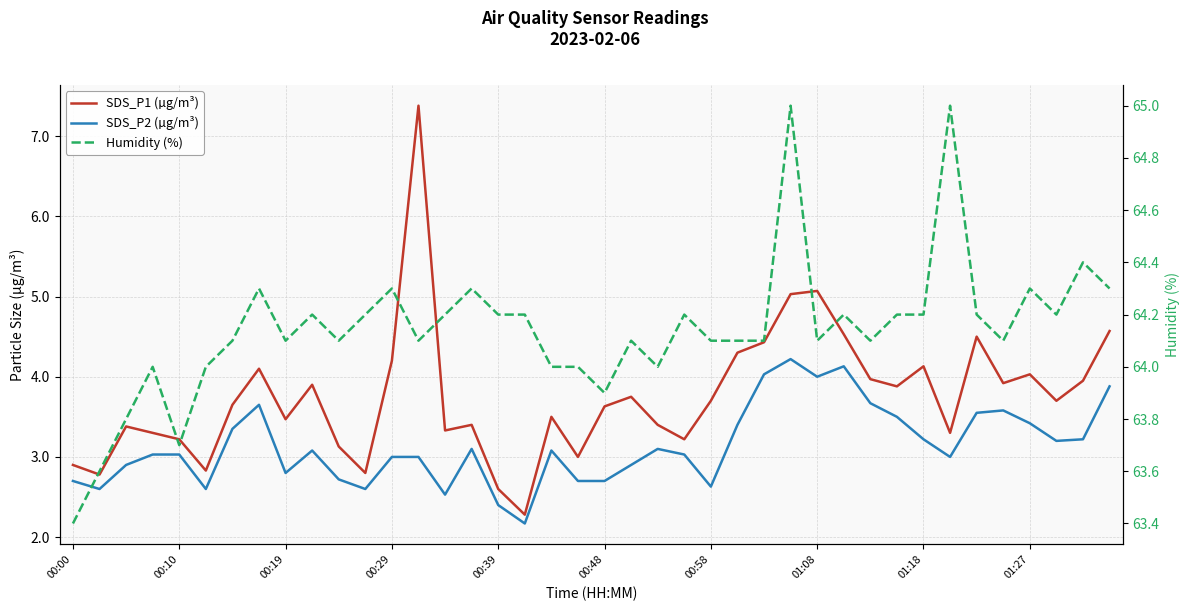

What is the highest value of the SDS_P2 (µg/m³) series?

4.2